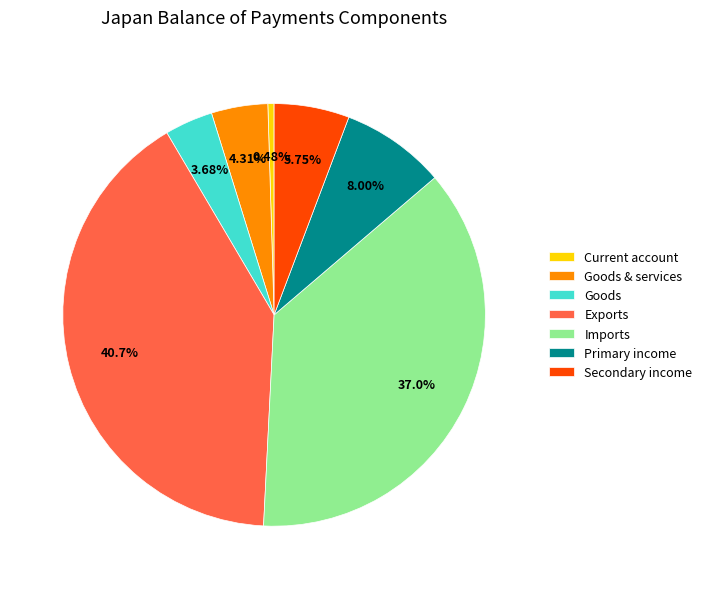

Combined, what portion of the pie is Goods & services and Goods?

8.0%